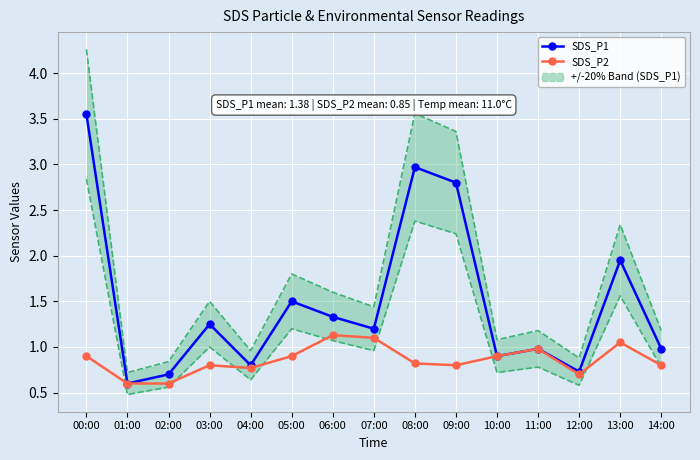

Reading left to right, what are all the values shown in this chart?

SDS_P1: 00:00=3.5	01:00=0.6	02:00=0.7	03:00=1.2	04:00=0.8	05:00=1.5	06:00=1.3	07:00=1.2	08:00=3.0	09:00=2.8	10:00=0.9	11:00=1.0	12:00=0.7	13:00=1.9	14:00=1.0
SDS_P2: 00:00=0.9	01:00=0.6	02:00=0.6	03:00=0.8	04:00=0.8	05:00=0.9	06:00=1.1	07:00=1.1	08:00=0.8	09:00=0.8	10:00=0.9	11:00=1.0	12:00=0.7	13:00=1.1	14:00=0.8